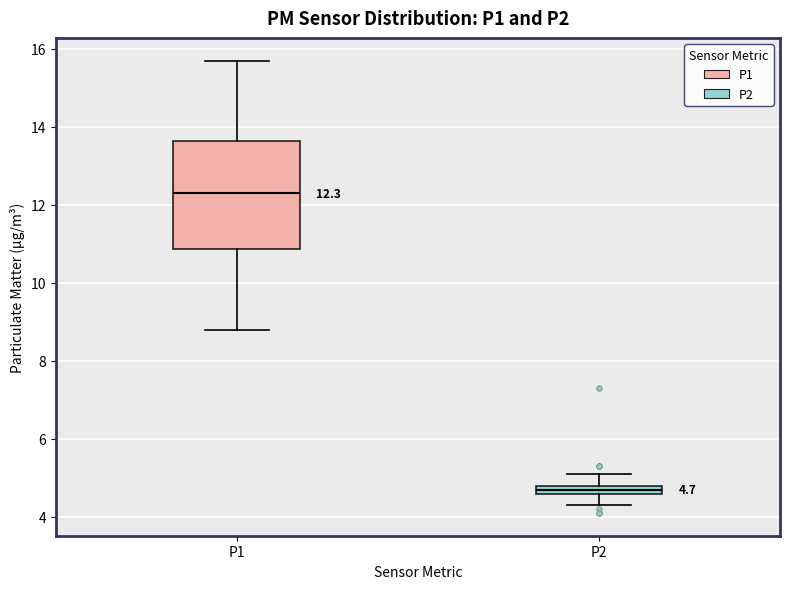

Which box's median line is the lowest?

P2